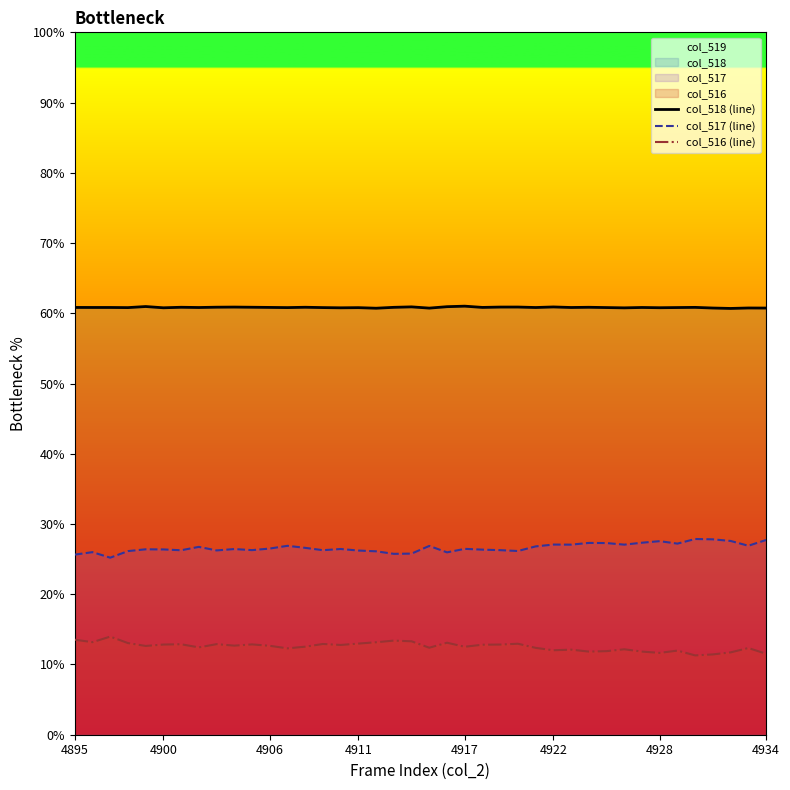

True or false: col_516 (line) and col_517 (line) cross at least once.

False